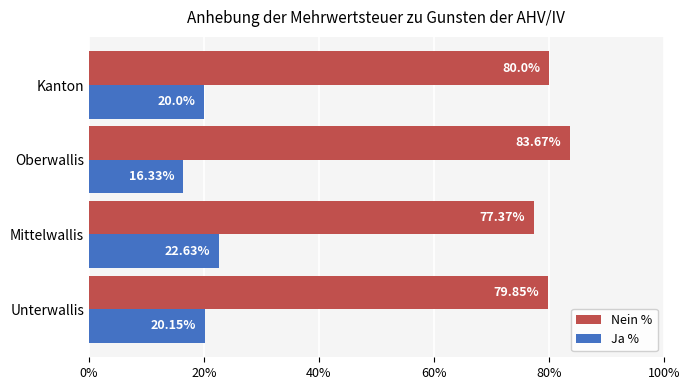

List the labels in order of Nein % value, largest first.

Oberwallis, Kanton, Unterwallis, Mittelwallis